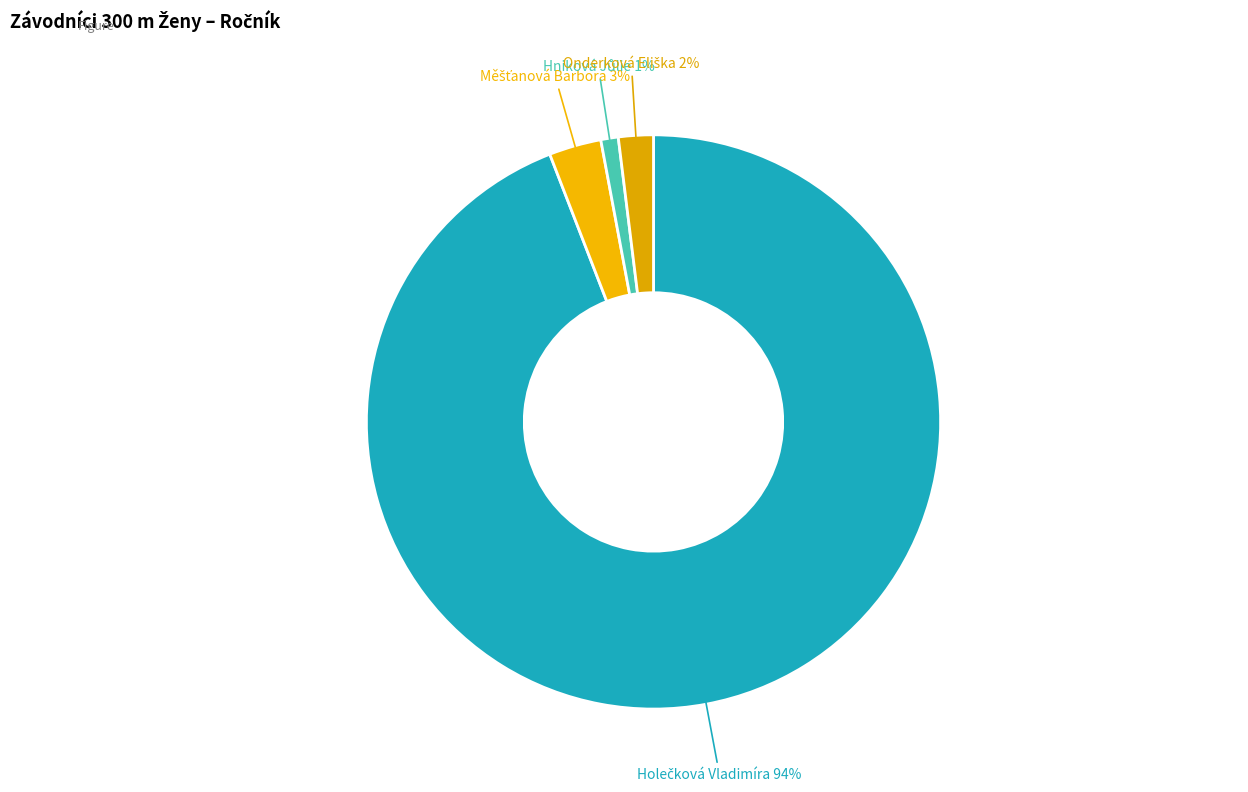

Count the number of slices in the pie.

4